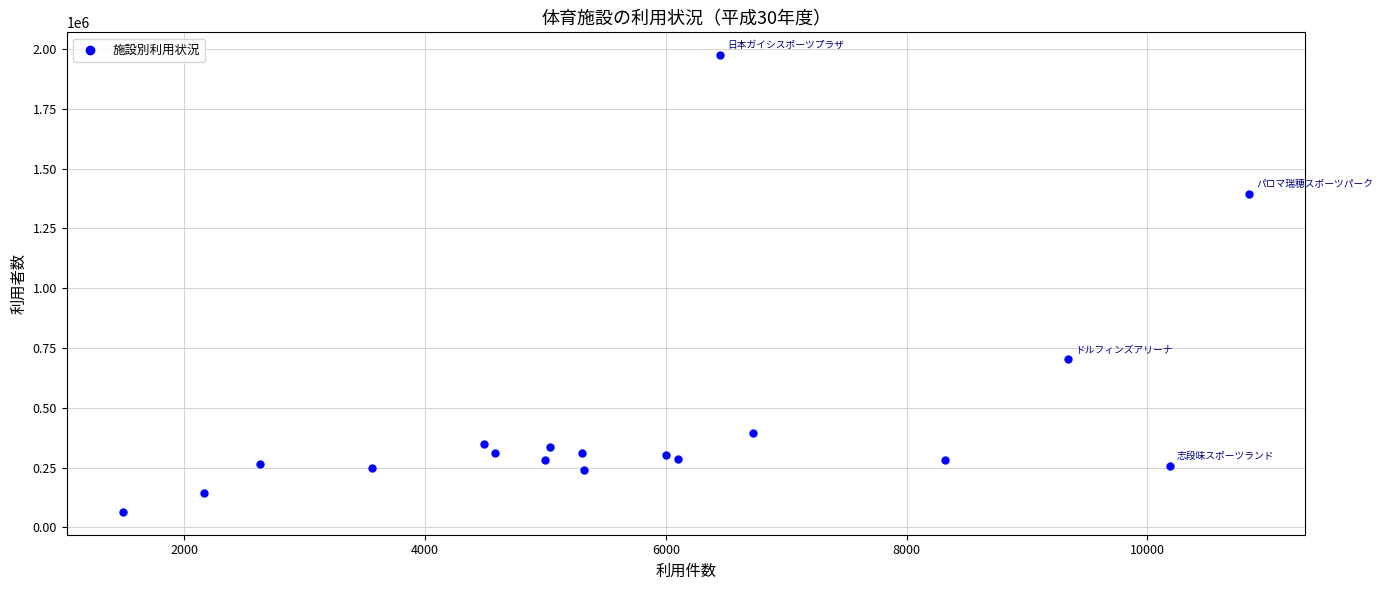

What Y value in the scatter plot is closest to 1019449?

702010